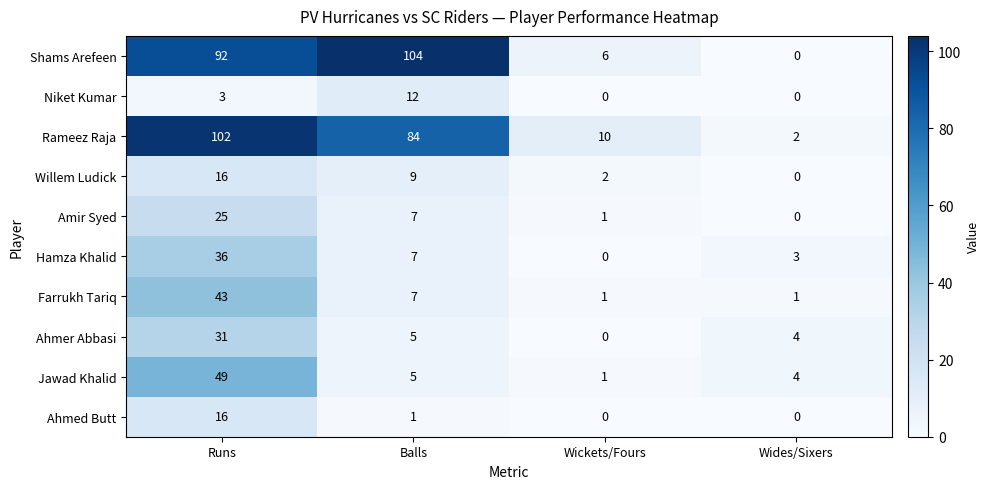

At how many categories does at least one series exceed 60?

2